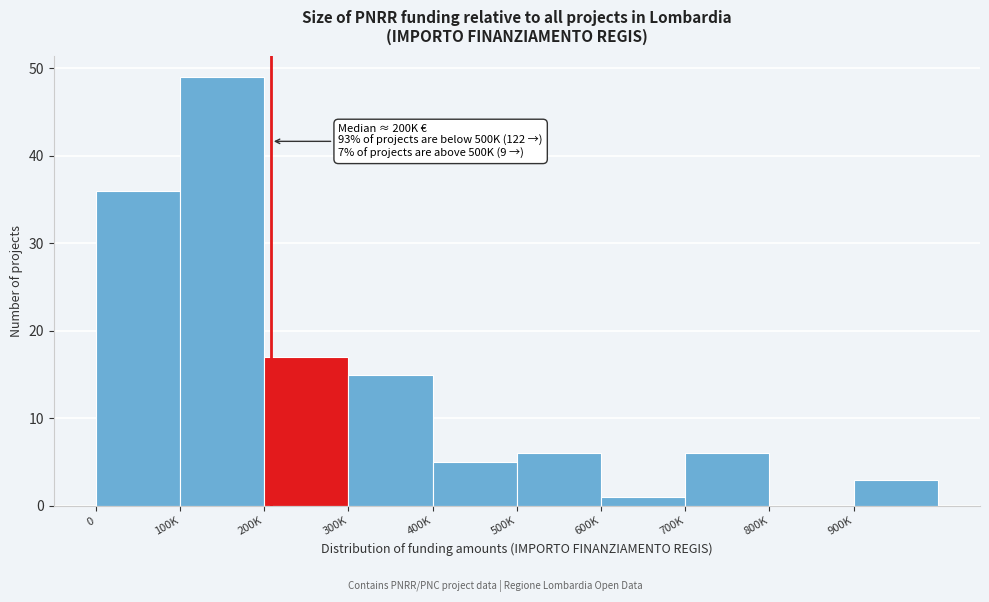

Reading left to right, what are all the values shown in this chart?

0=36	100K=49	200K=17	300K=15	400K=5	500K=6	600K=1	700K=6	800K=0	900K=3